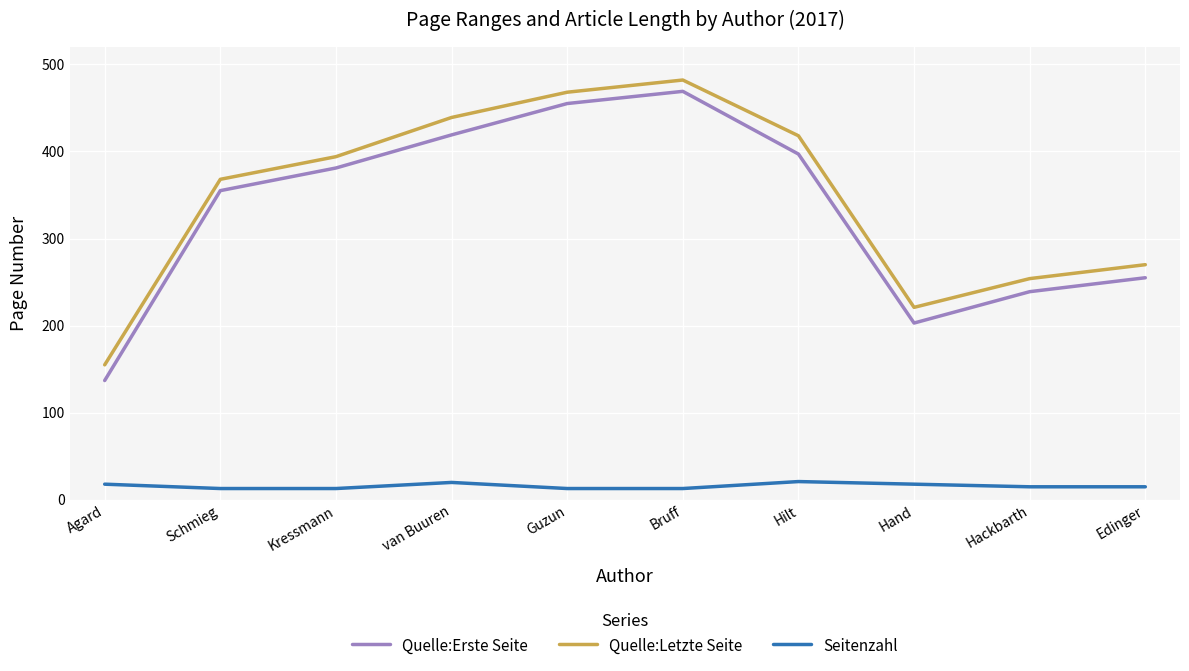

What is the difference between the second highest and minimum values in the Quelle:Letzte Seite series?

313